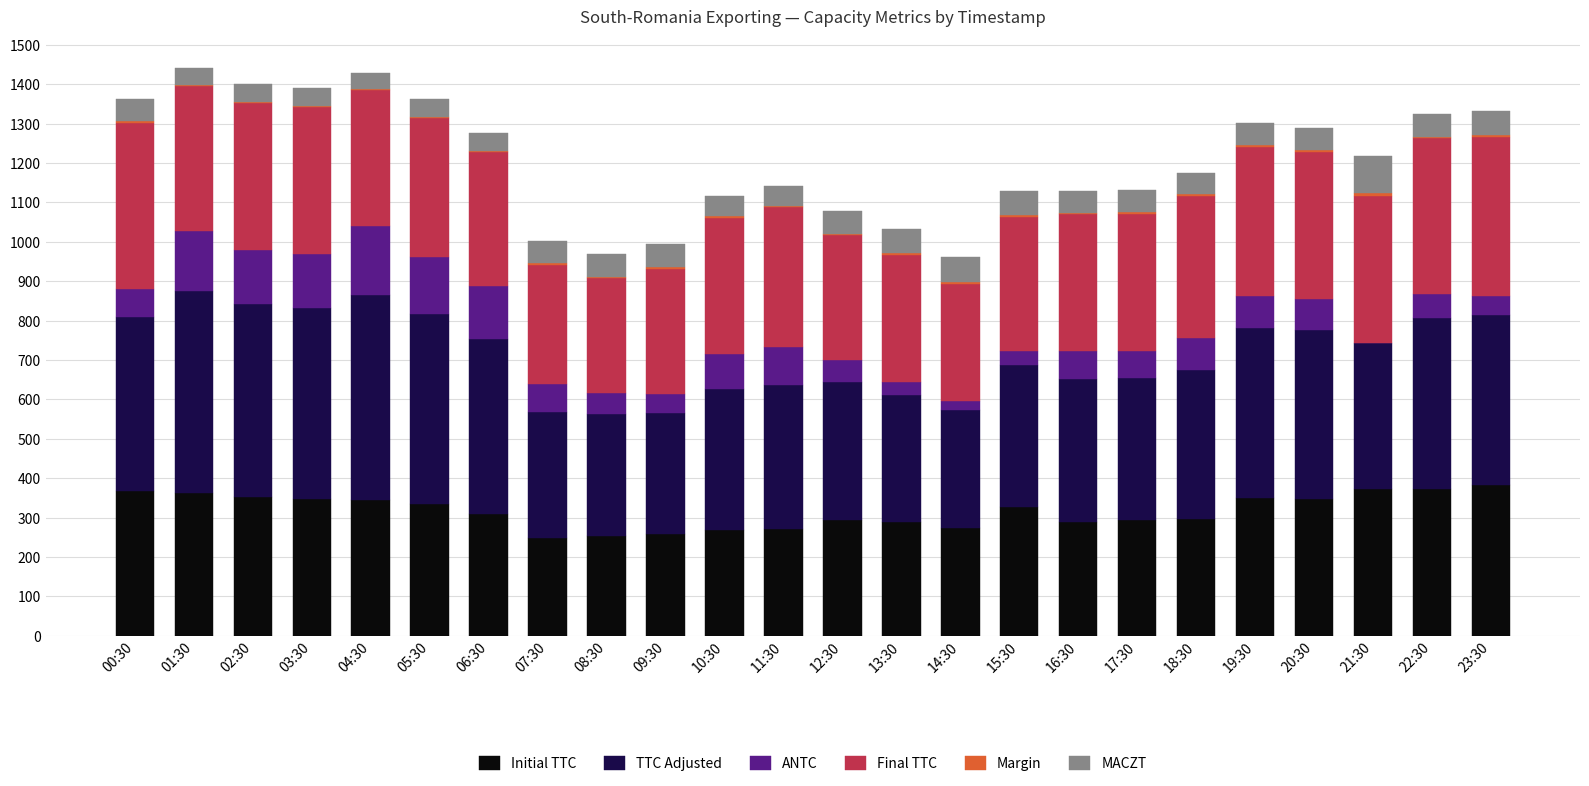

What is the maximum value for Initial TTC?

383.2